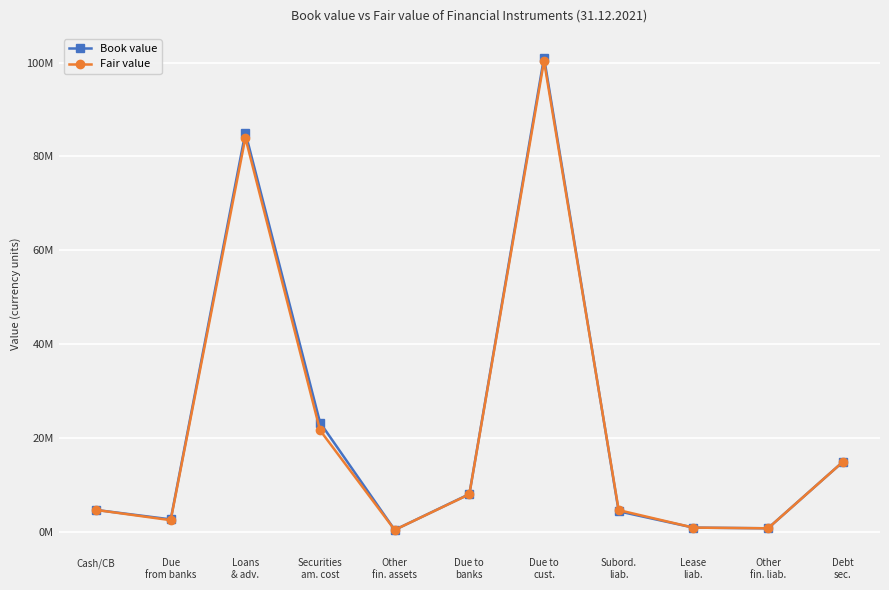

Between Securities
am. cost and Other
fin. assets, which series saw the biggest shift?

Book value